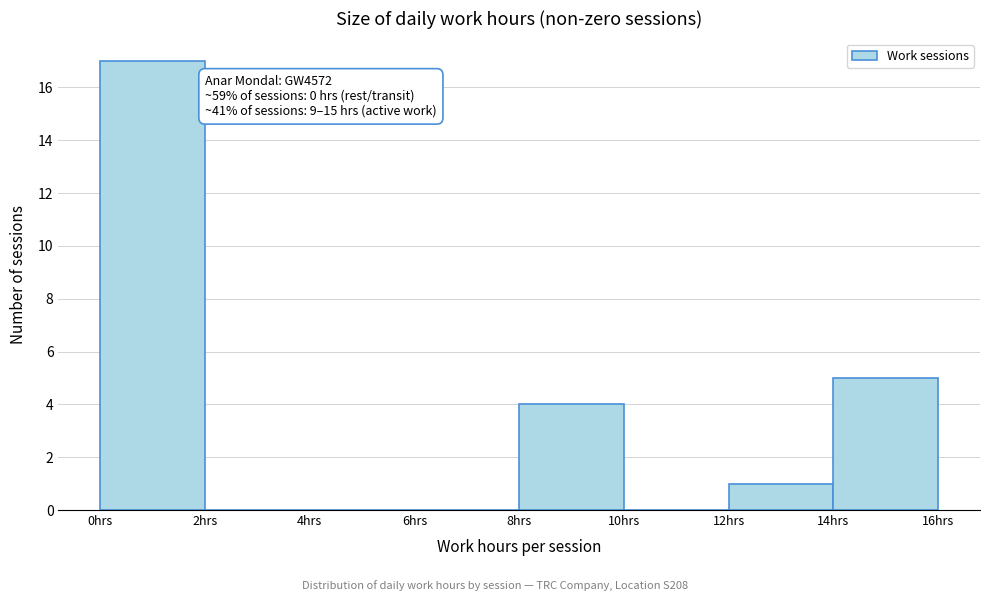

Which range on the x-axis has the tallest bar?

0 to 2